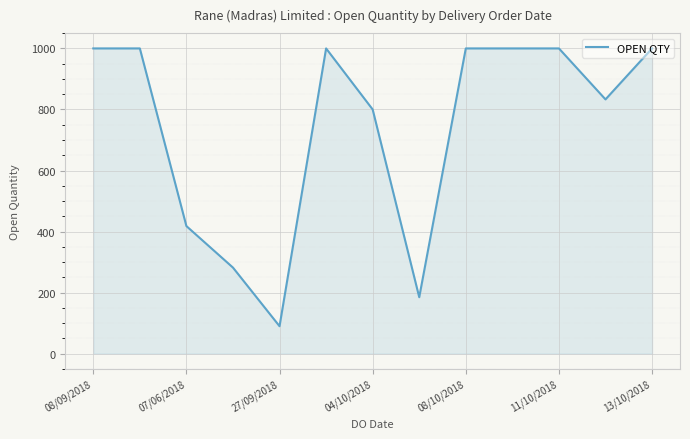

How many lines are shown in the chart?

1